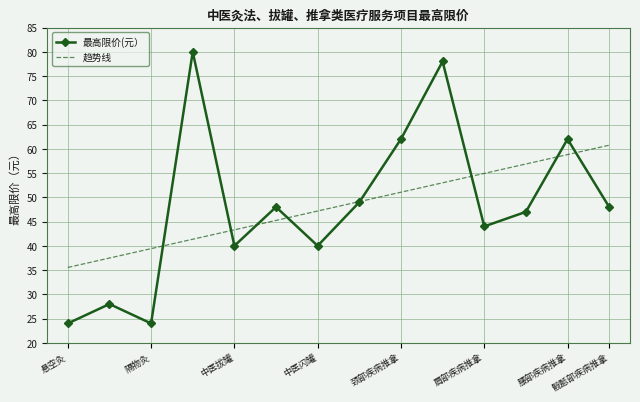

Rank the series by their maximum value, from lowest to highest.

趋势线, 最高限价(元）